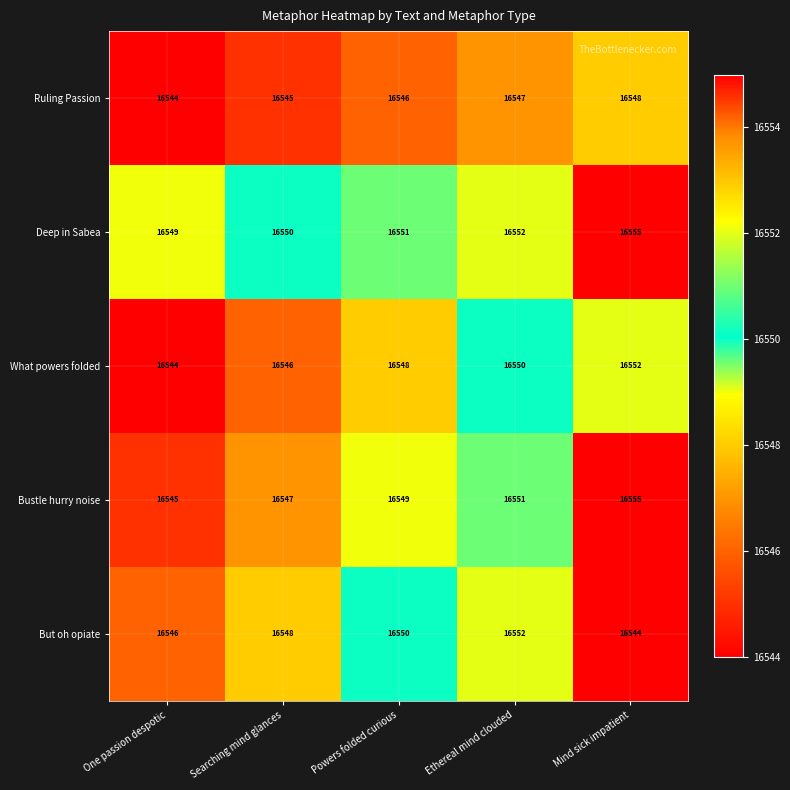

Reading left to right, extract all data points from this chart.

Ruling Passion: One passion despotic=16544	Searching mind glances=16545	Powers folded curious=16546	Ethereal mind clouded=16547	Mind sick impatient=16548
Deep in Sabea: One passion despotic=16549	Searching mind glances=16550	Powers folded curious=16551	Ethereal mind clouded=16552	Mind sick impatient=16555
What powers folded: One passion despotic=16544	Searching mind glances=16546	Powers folded curious=16548	Ethereal mind clouded=16550	Mind sick impatient=16552
Bustle hurry noise: One passion despotic=16545	Searching mind glances=16547	Powers folded curious=16549	Ethereal mind clouded=16551	Mind sick impatient=16555
But oh opiate: One passion despotic=16546	Searching mind glances=16548	Powers folded curious=16550	Ethereal mind clouded=16552	Mind sick impatient=16544